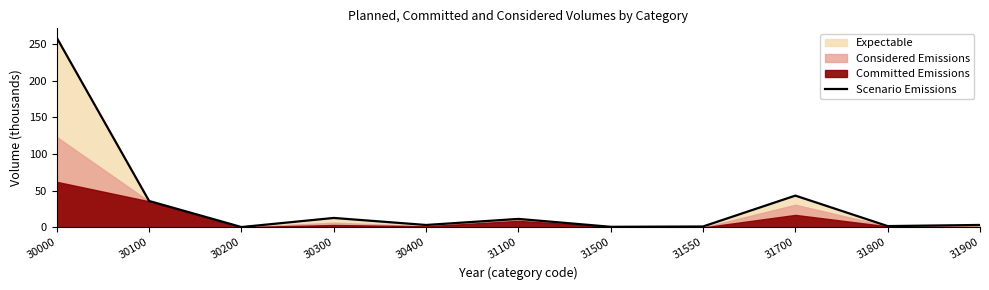

The chart shows a value of 373.9 at 30000. True or false?

False